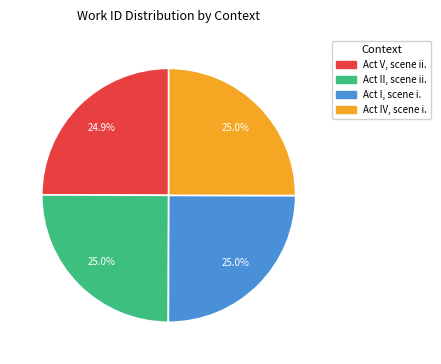

What percentage is NOT represented by Act V, scene ii.?

75.1%